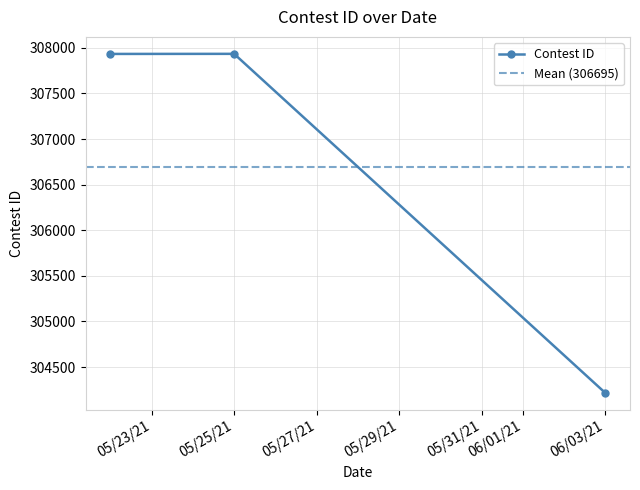

How many data points are less than 307933?

1